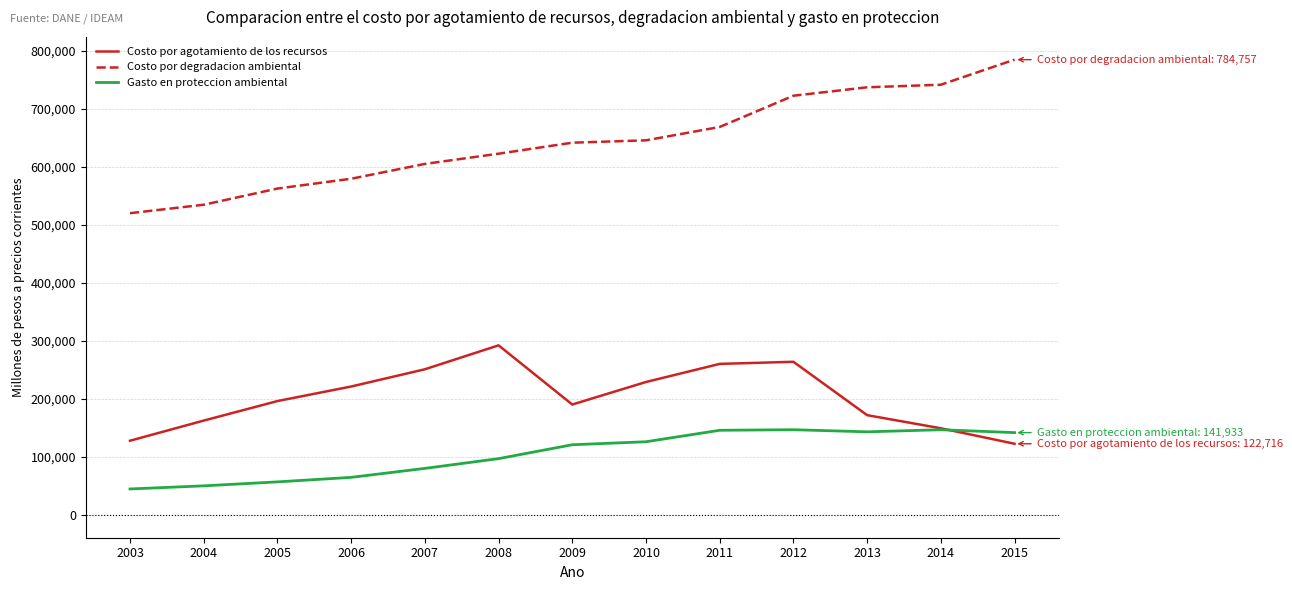

At how many categories does at least one series exceed 637602?

7